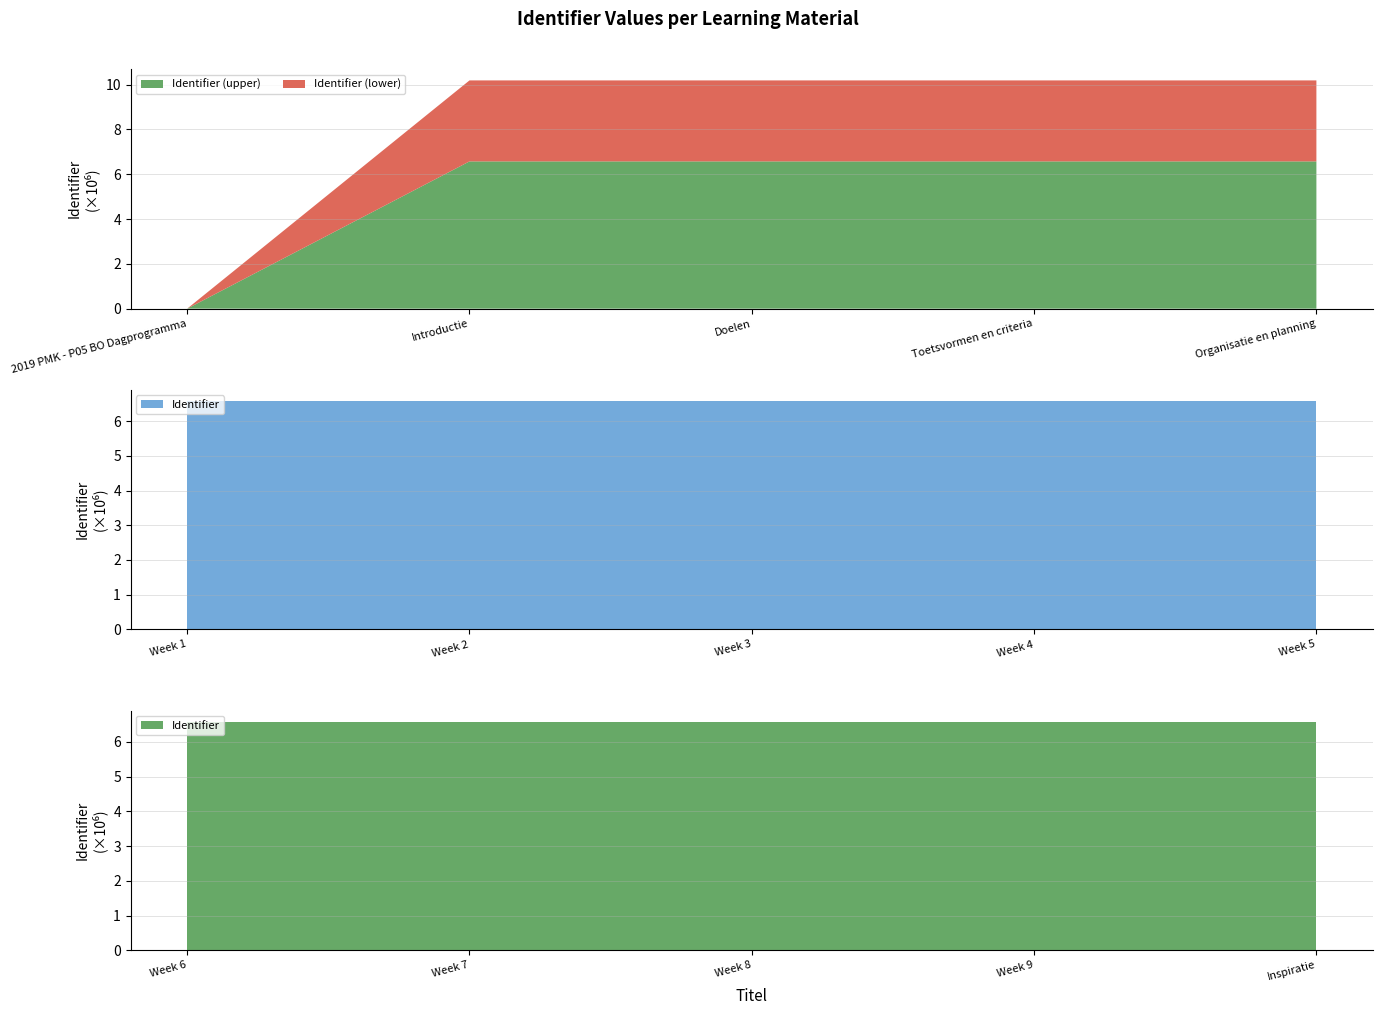

Reading left to right, transcribe all the data shown in this chart.

2019 PMK - P05 BO Dagprogramma=0	Introductie=6570179	Doelen=6570181	Toetsvormen en criteria=6570183	Organisatie en planning=6570185	Week 1=6570186	Week 2=6570188	Week 3=6570190	Week 4=6570192	Week 5=6570194	Week 6=6570196	Week 7=6570198	Week 8=6570200	Week 9=6570202	Inspiratie=6570204